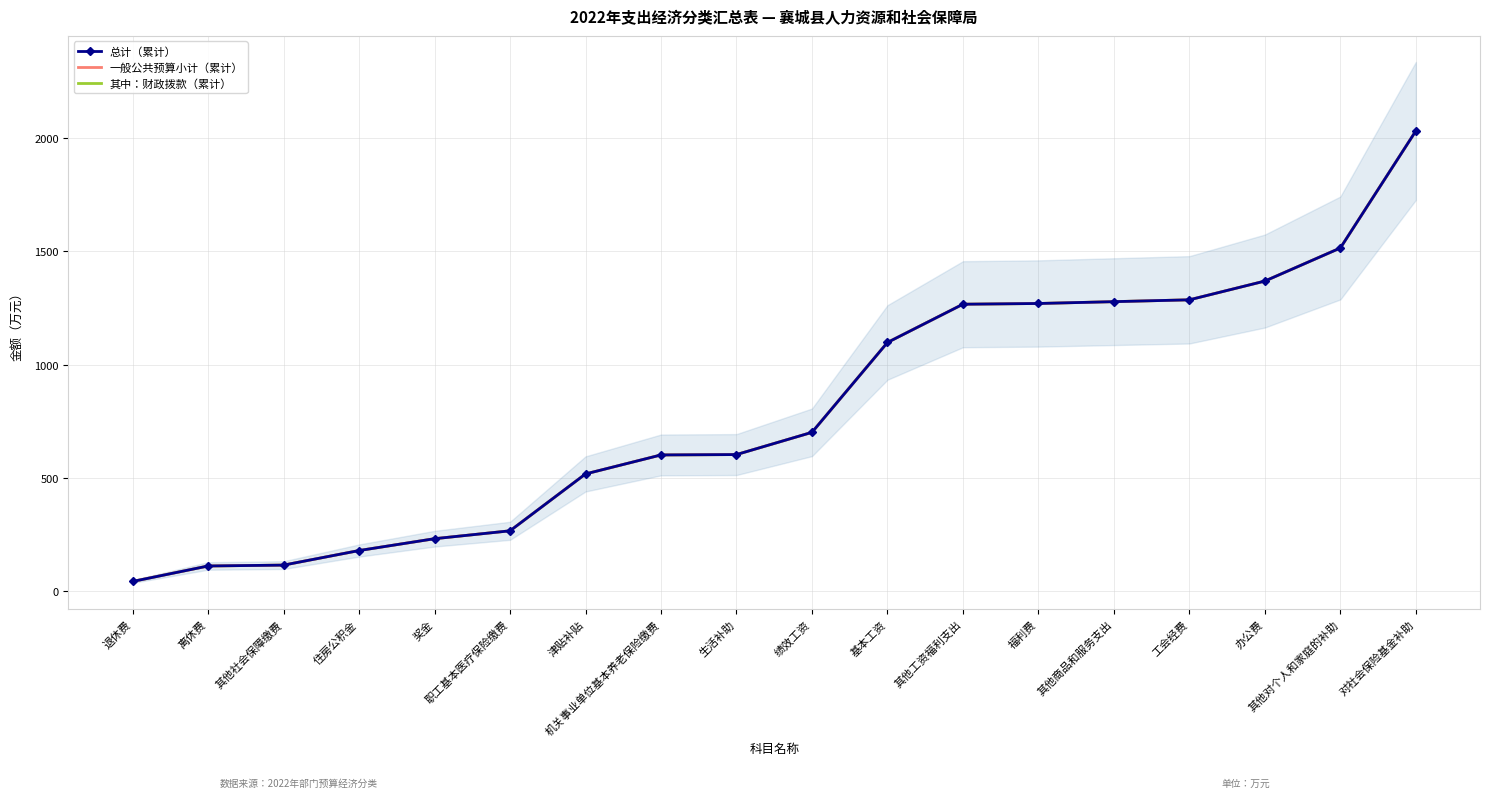

What is the label of the 11th point from the right?

机关事业单位基本养老保险缴费